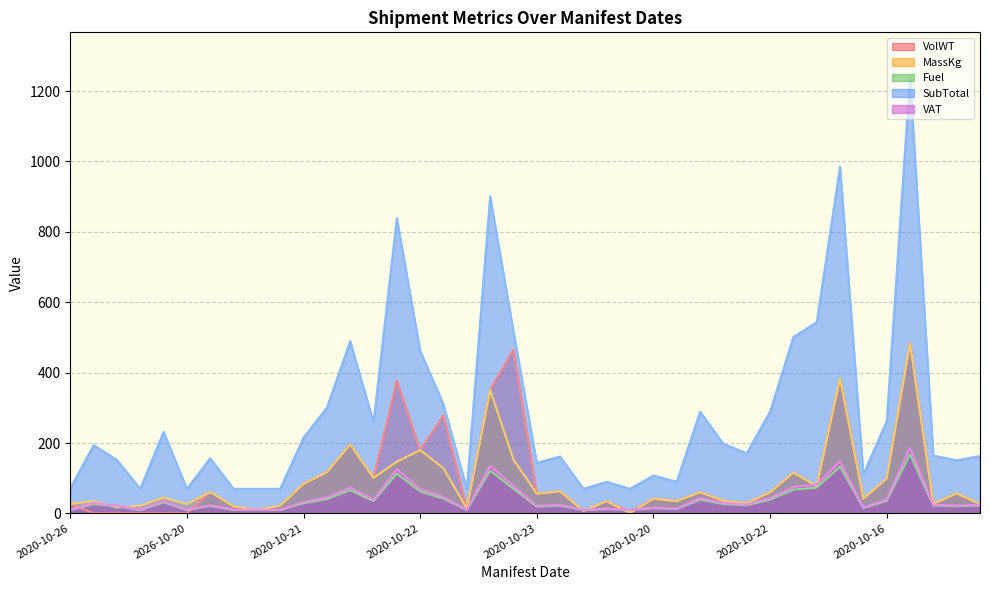

At 2020-10-23, list the series in order from smallest to largest.

Fuel, VAT, VolWT, MassKg, SubTotal